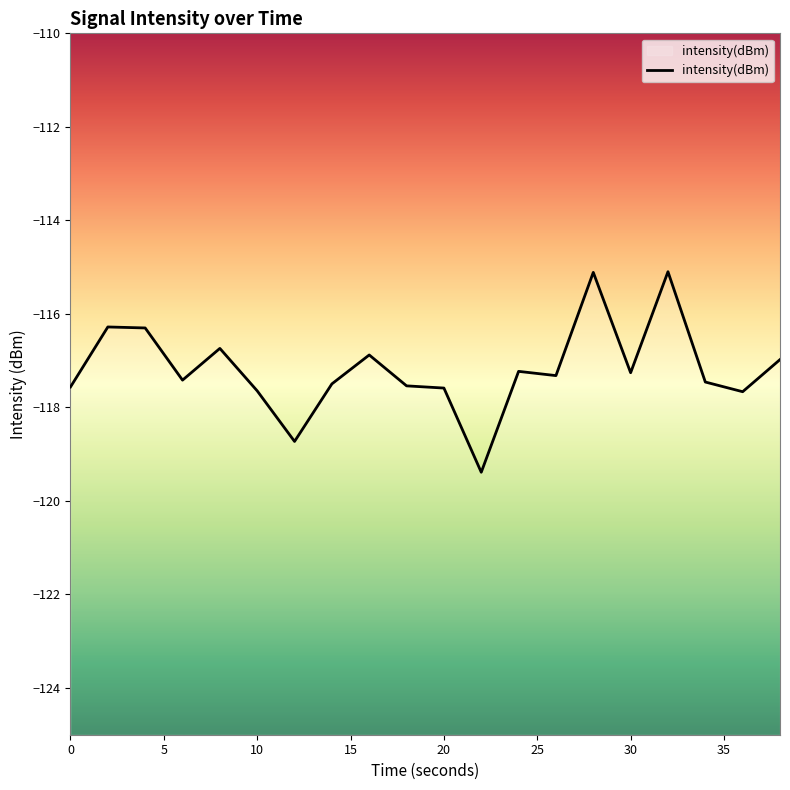

How many lines are shown in the chart?

1